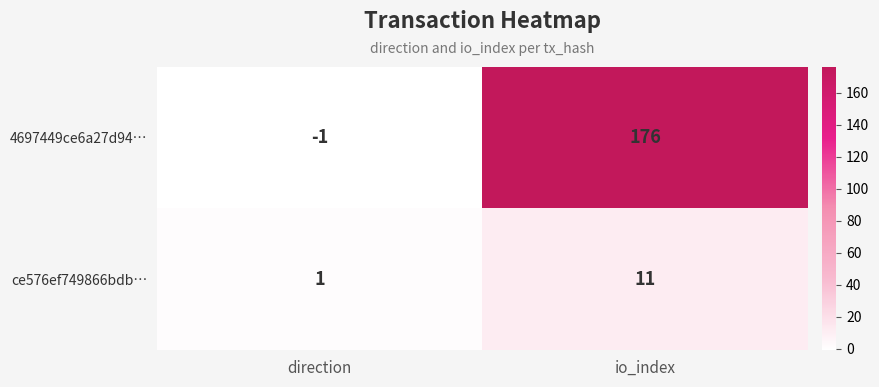

What is the sum of all 4697449ce6a27d94… values?

175